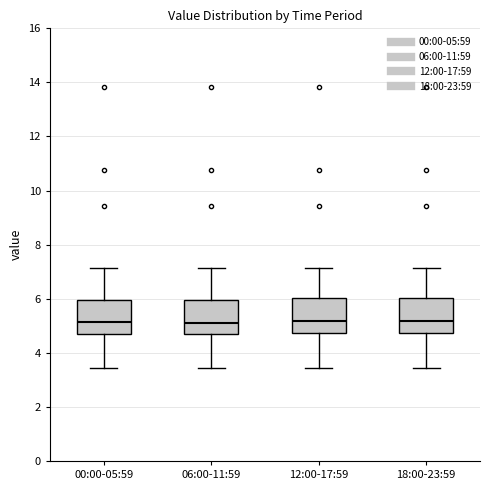

Where does the upper whisker of the box for 18:00-23:59 end on the y-axis? The values are not printed on the chart, so give them approximately, as read against the axis.

7.2